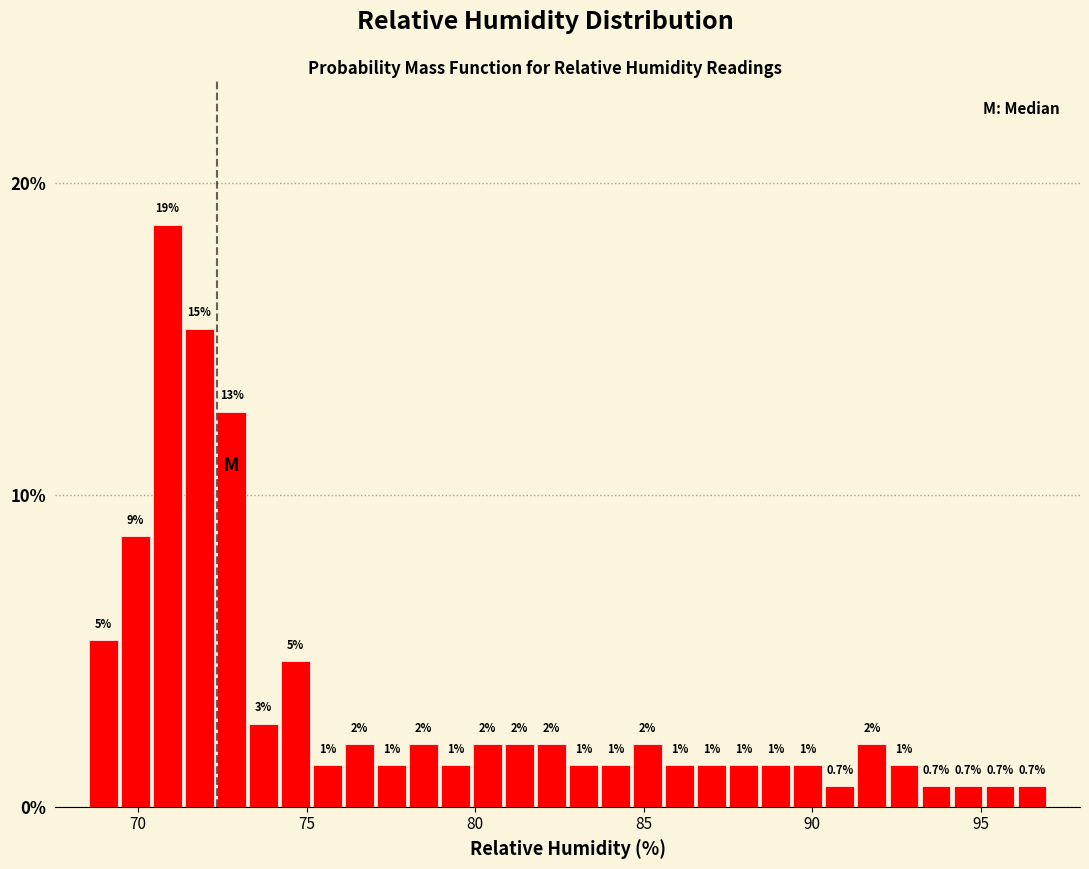

Around what value on the x-axis is the tallest bar? Give the approximate position of its centre, as read against the axis.

71.0